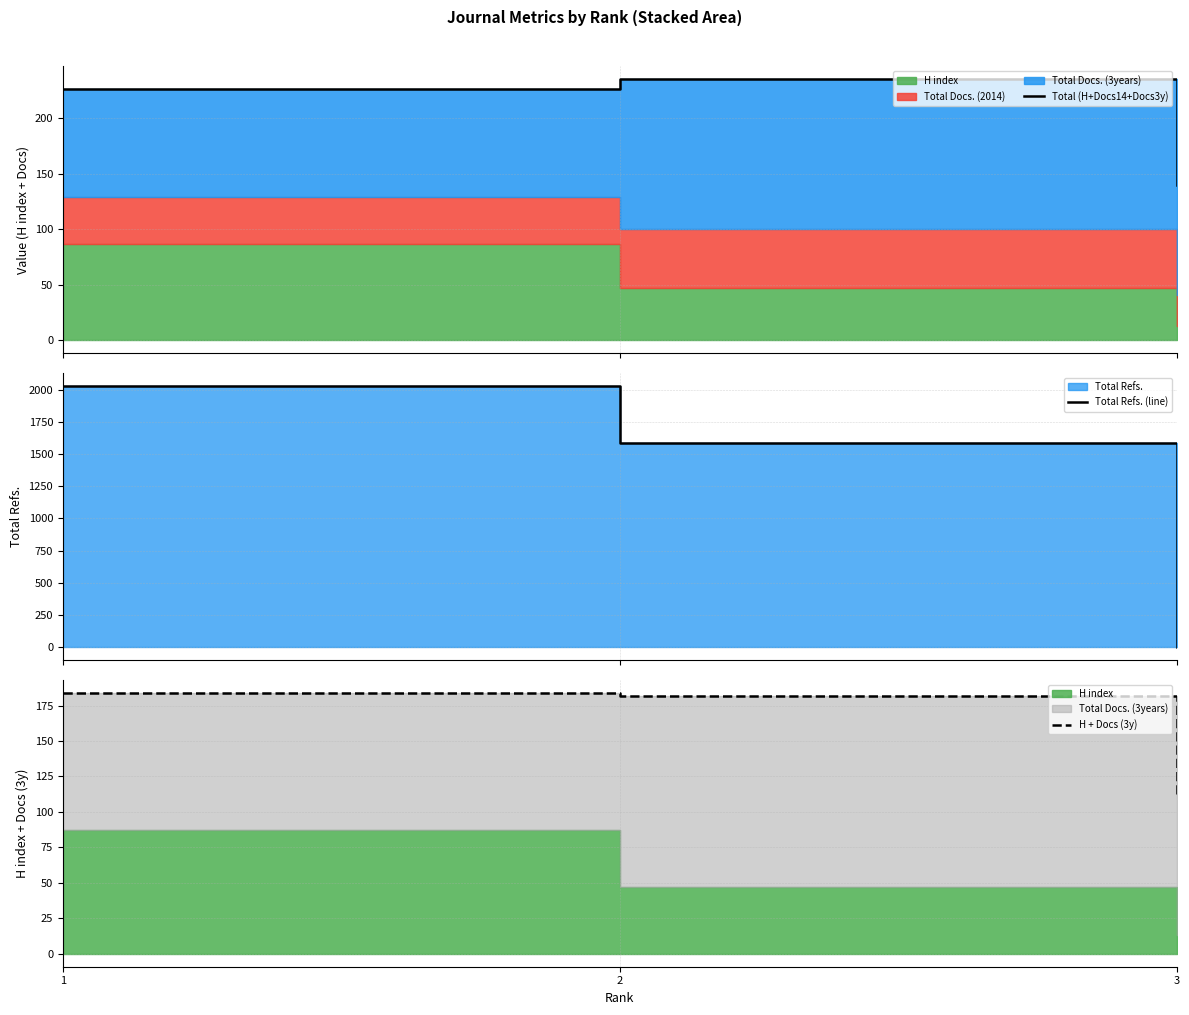

The value of H + Docs (3y) at 1 is 184. True or false?

True